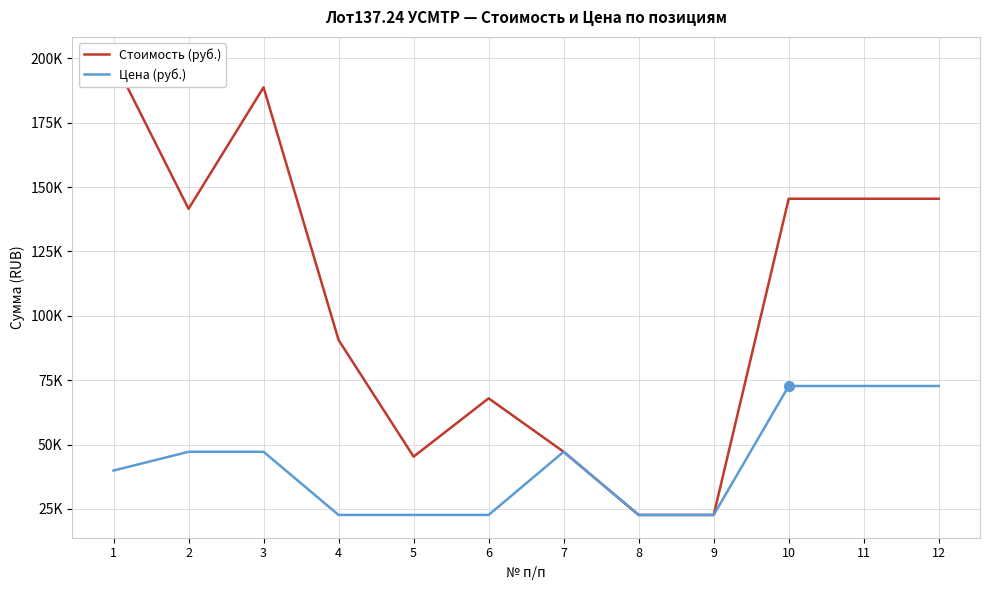

What is the average value of the Стоимость (руб.) series?

105214.7